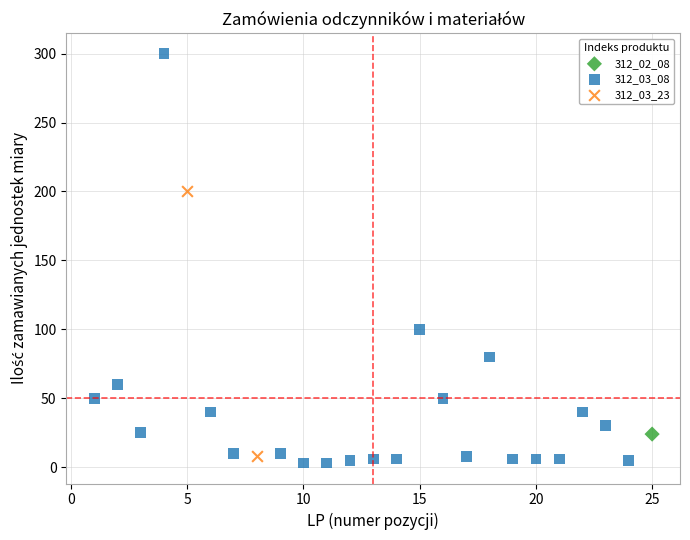

Which series contains the highest Y value?

312_03_08